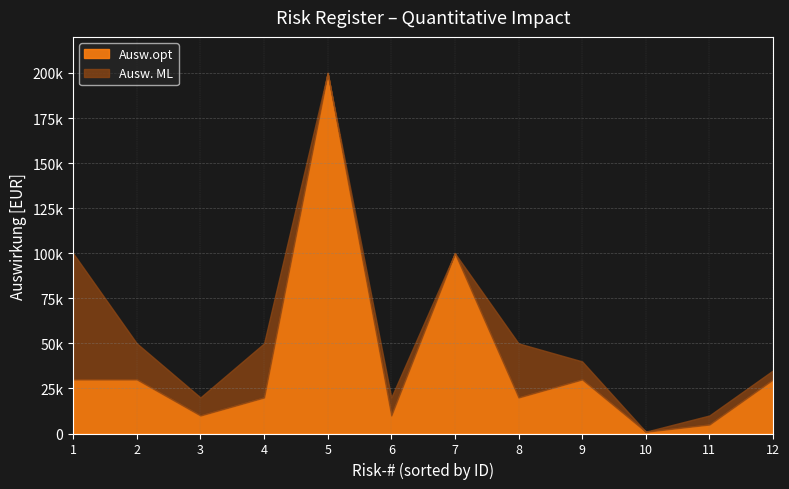

At which label is Ausw. ML closest to 100500?

1